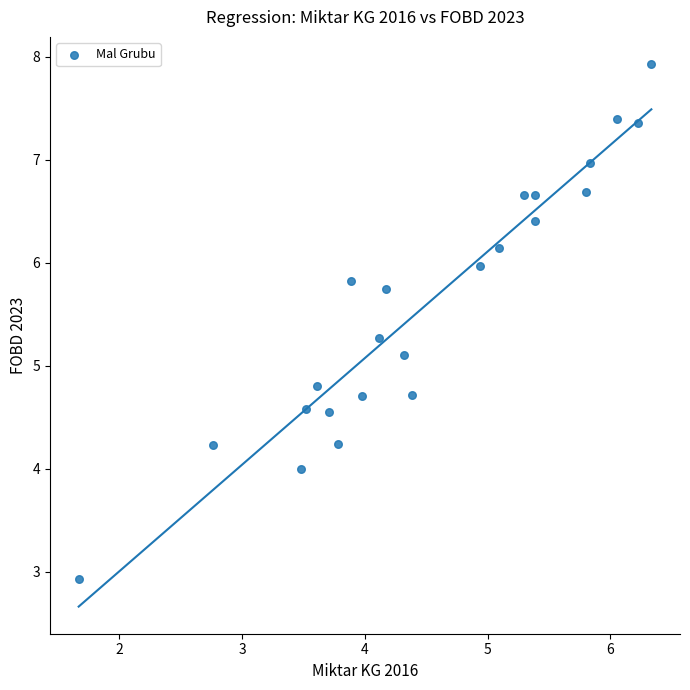

What Y value in the scatter plot is closest to 5?

5.1